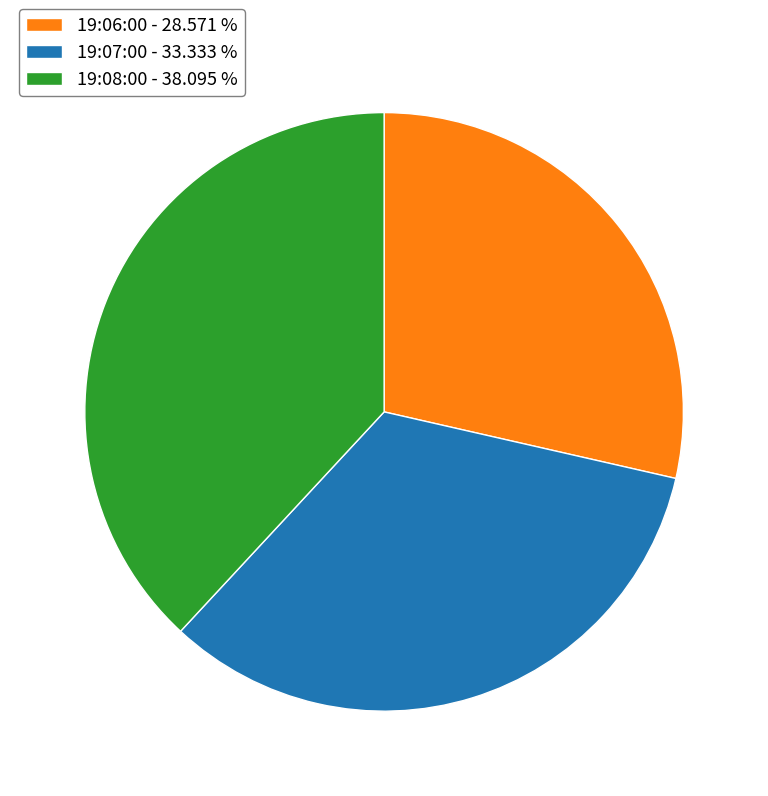

What is the ratio of the value at 19:06:00 - 28.571 % to the value at 19:07:00 - 33.333 %?

0.9